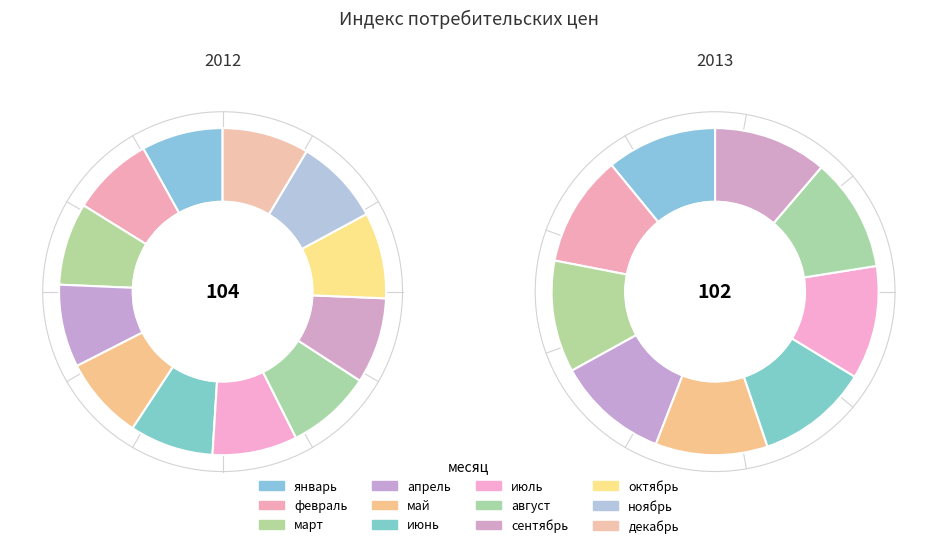

Is it true that апрель is 11% of the pie?

True